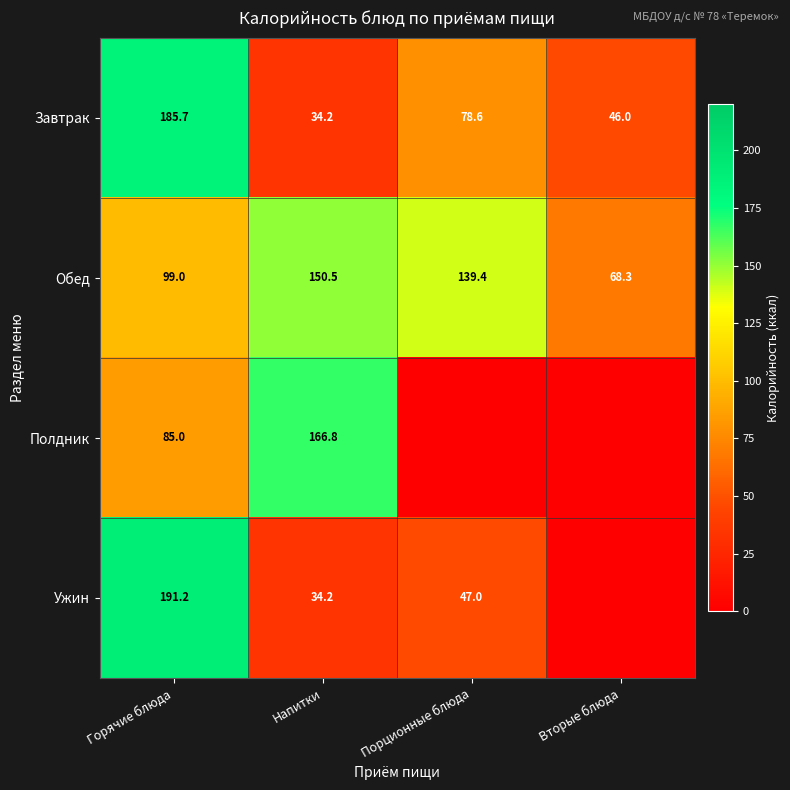

What is the minimum value for Завтрак?

34.2